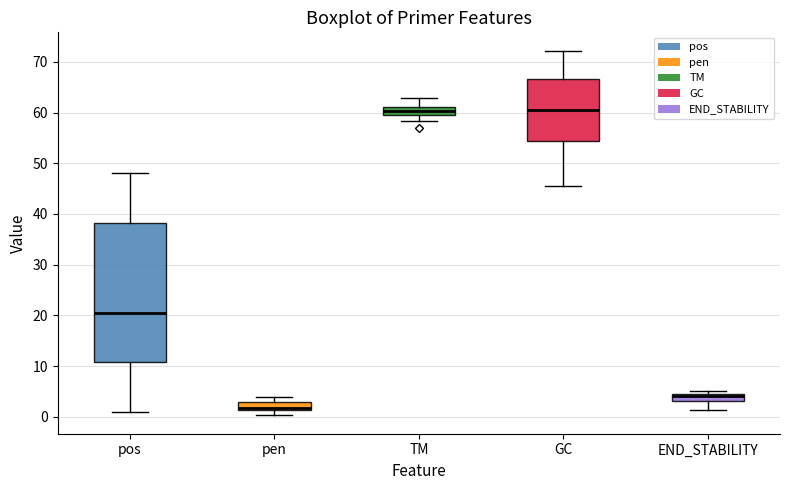

Which box is the tallest, from its lower edge to its upper edge?

pos